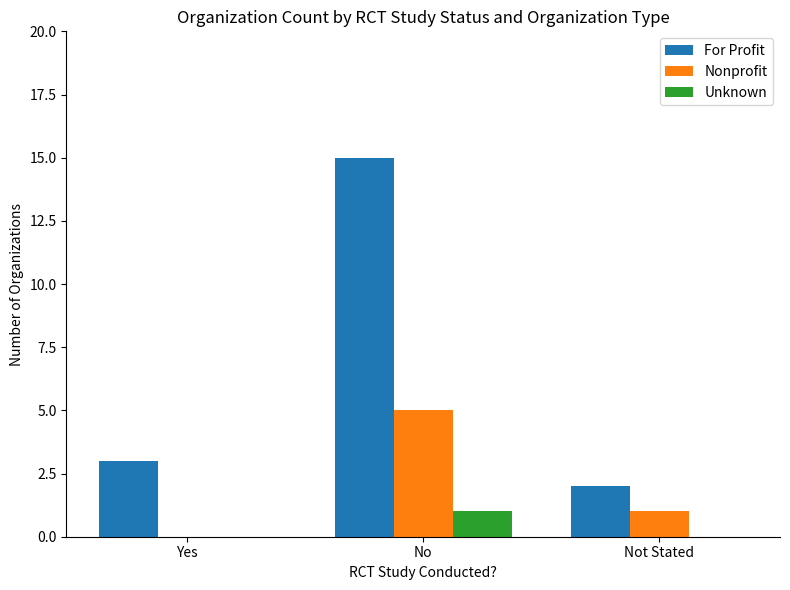

Which series has the largest total across all categories?

For Profit